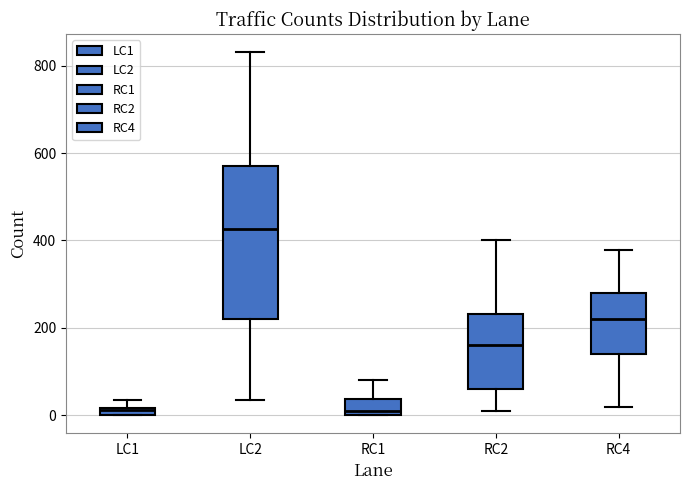

Comparing the boxes themselves (not the whiskers), which one is the tallest?

LC2